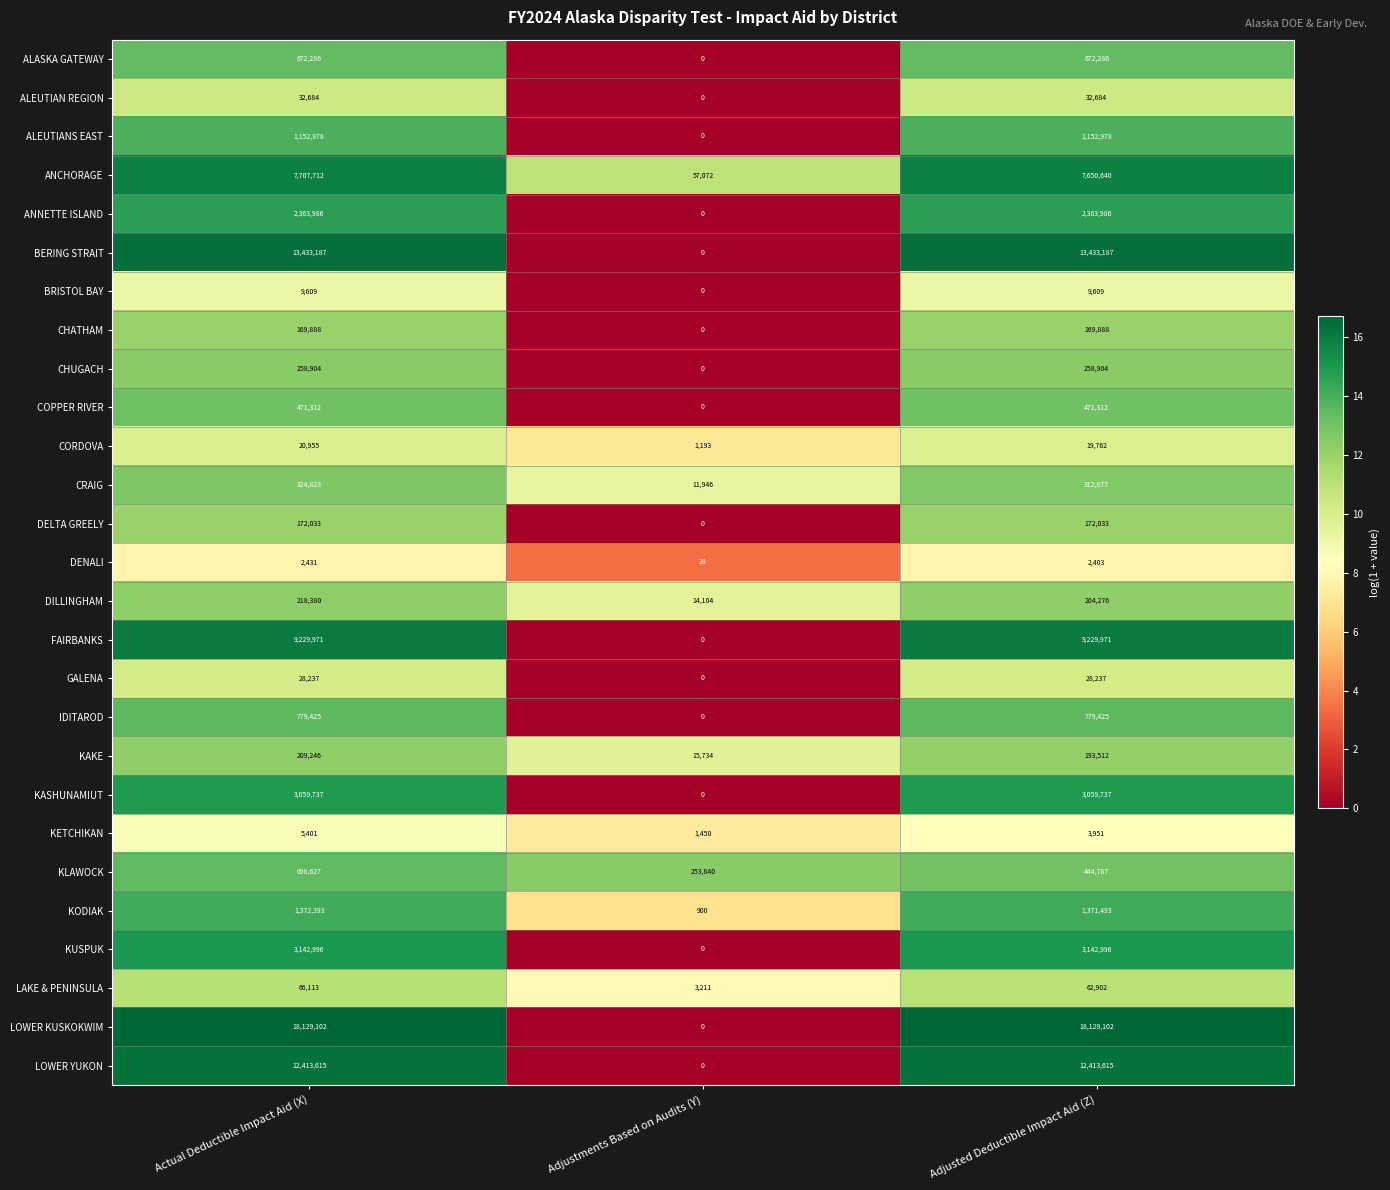

How many values in the COPPER RIVER series are below 471312?

1